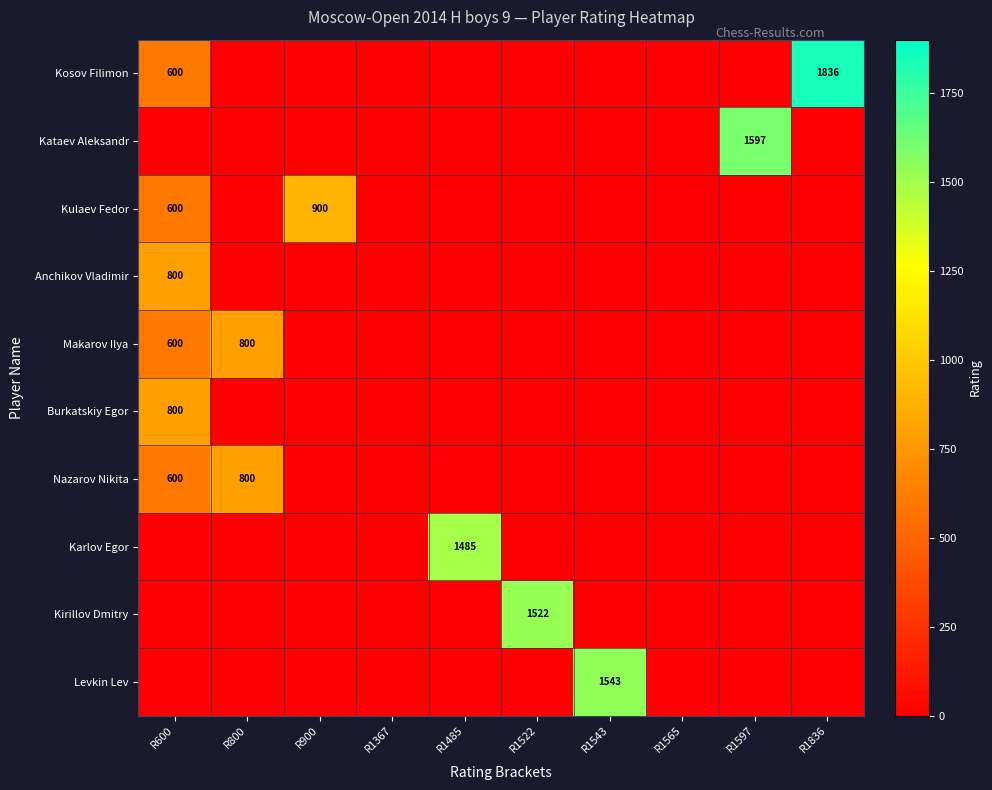

The value of Kulaev Fedor at R600 is 600. True or false?

True